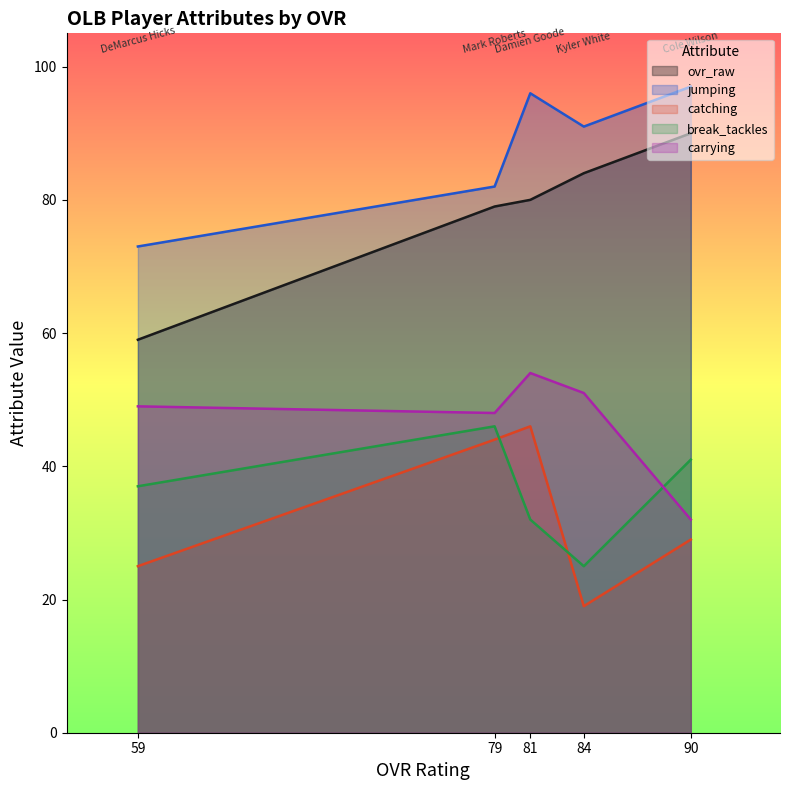

Between Damien Goode and Mark Roberts, which series saw the biggest shift?

jumping